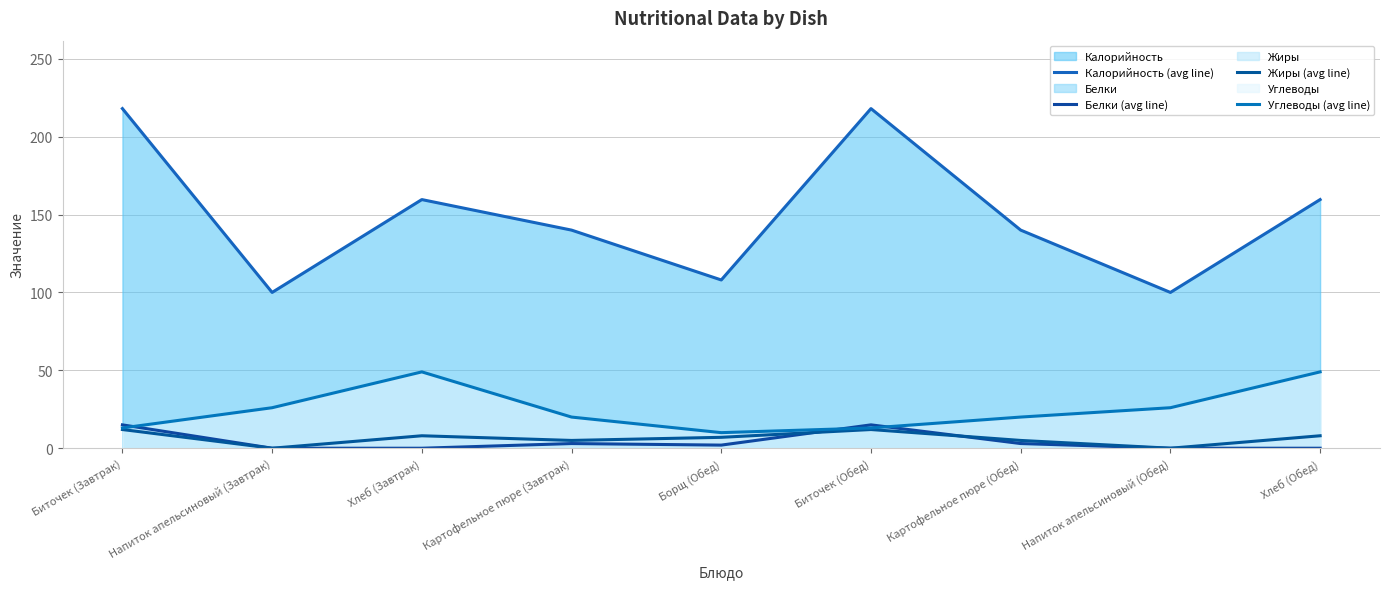

Where is the first local minimum for Углеводы (avg line)?

Борщ (Обед)